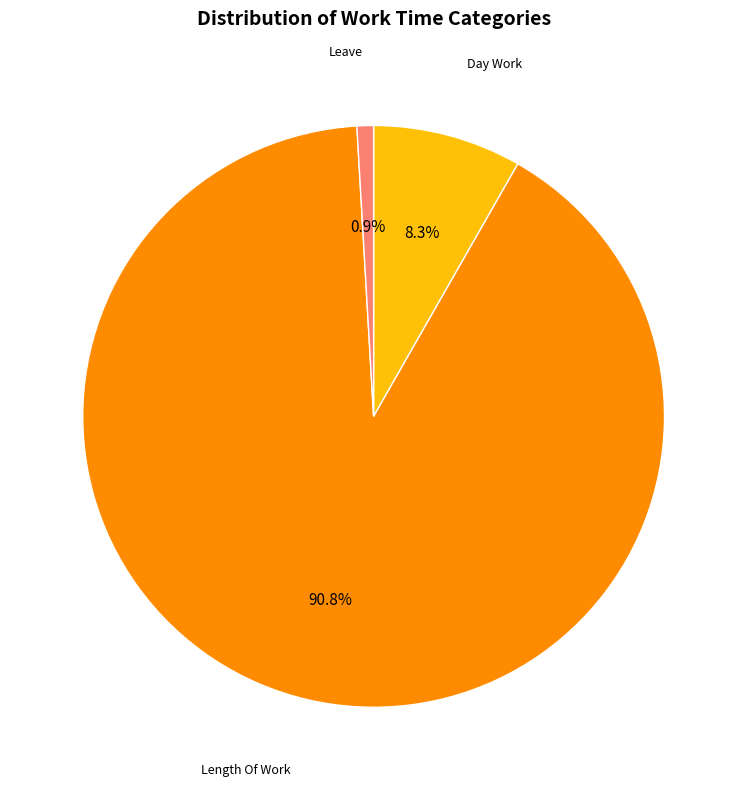

How many segments does this pie chart have?

3